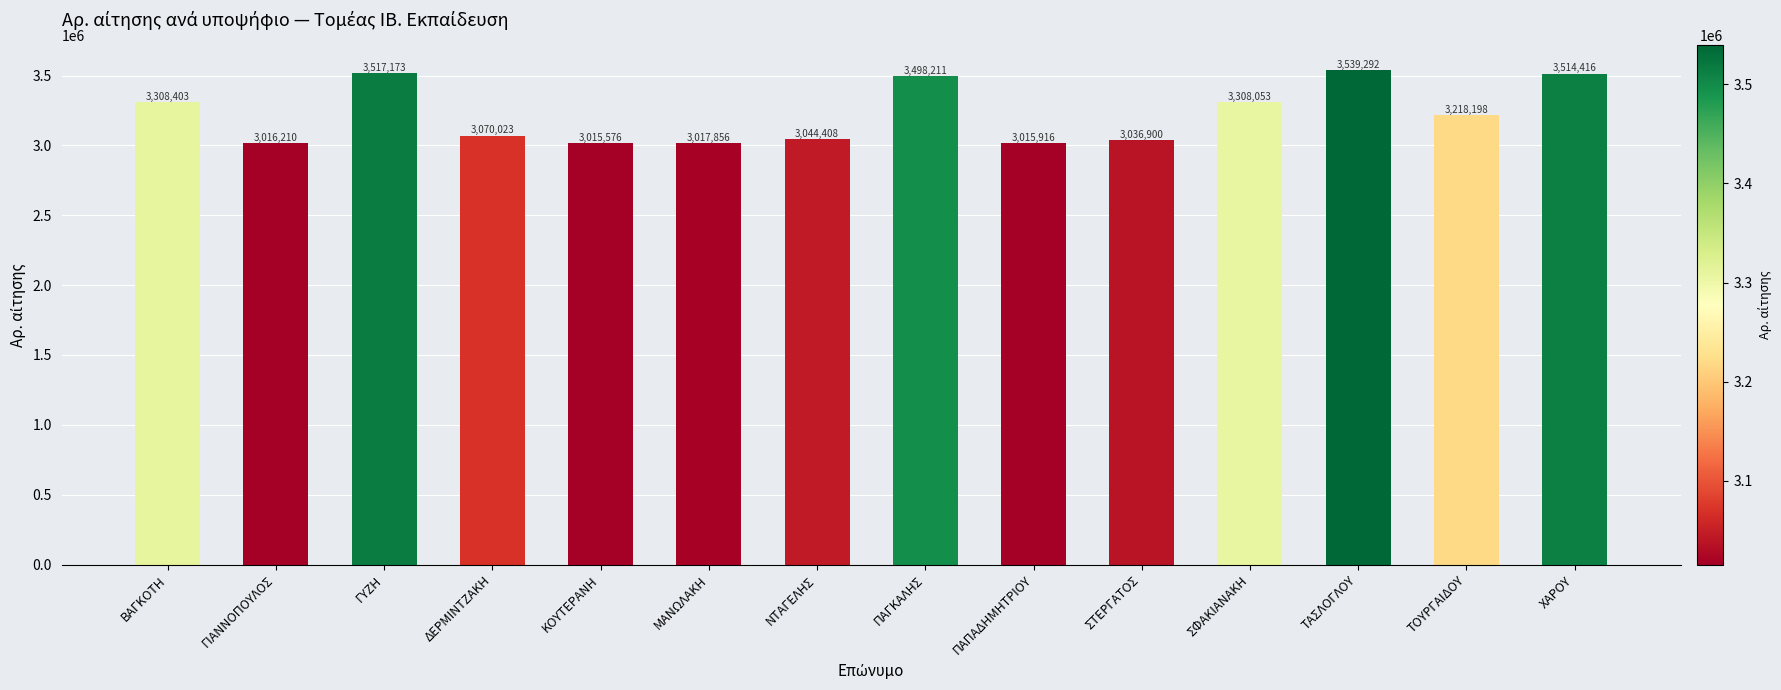

Where is the data nearest to the value 3277434?

ΣΦΑΚΙΑΝΑΚΗ